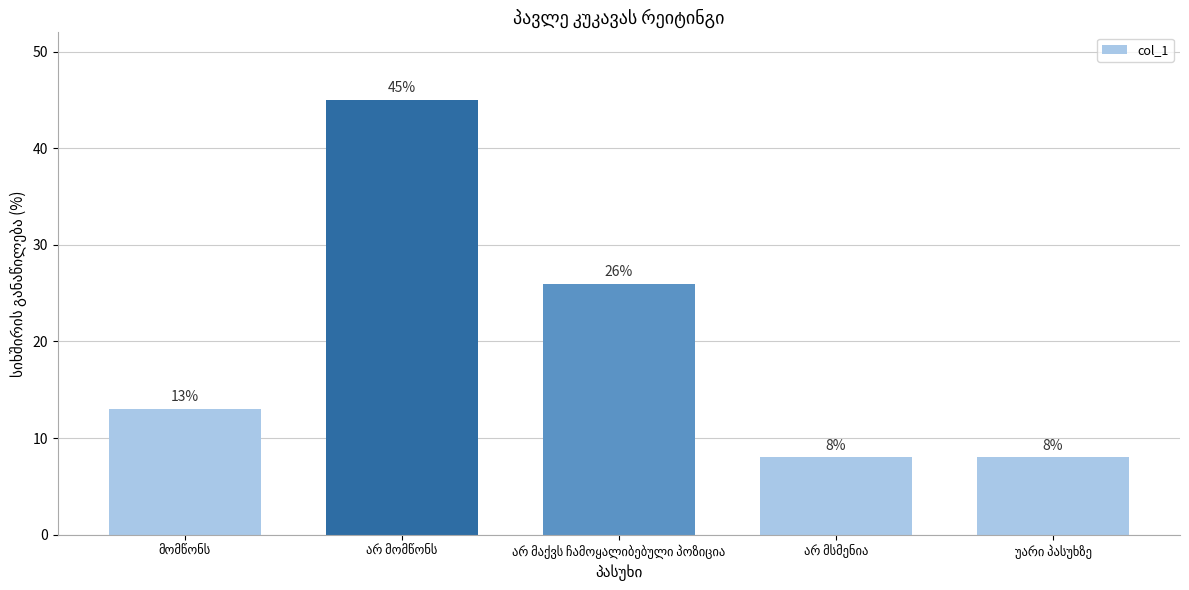

What is the maximum value shown in the chart?

45